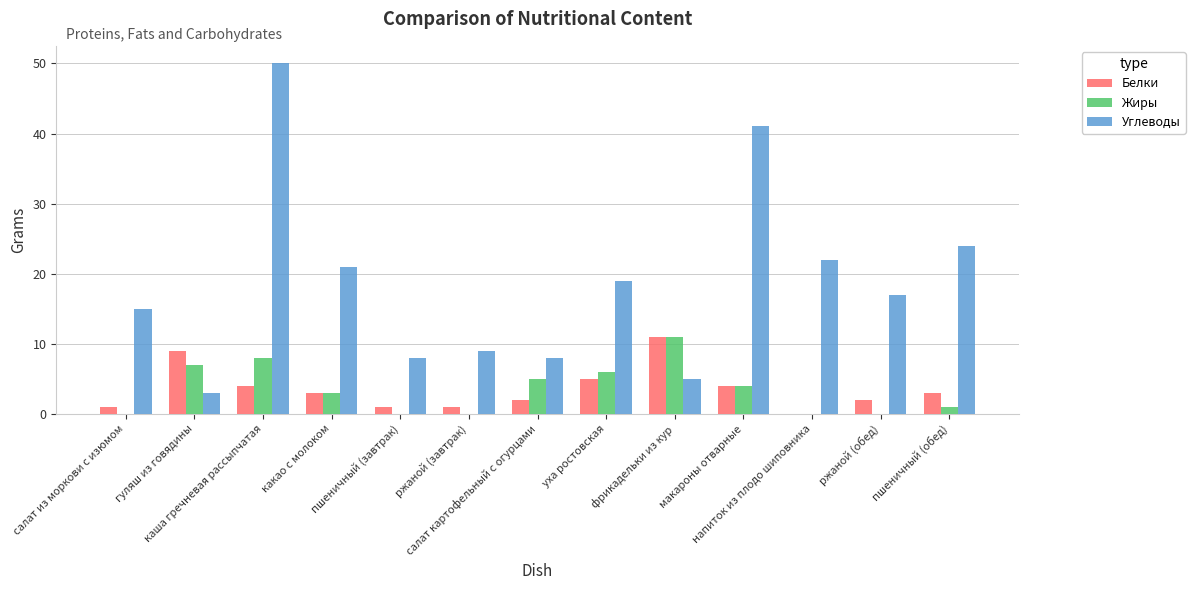

What is the average value of the Белки series?

4